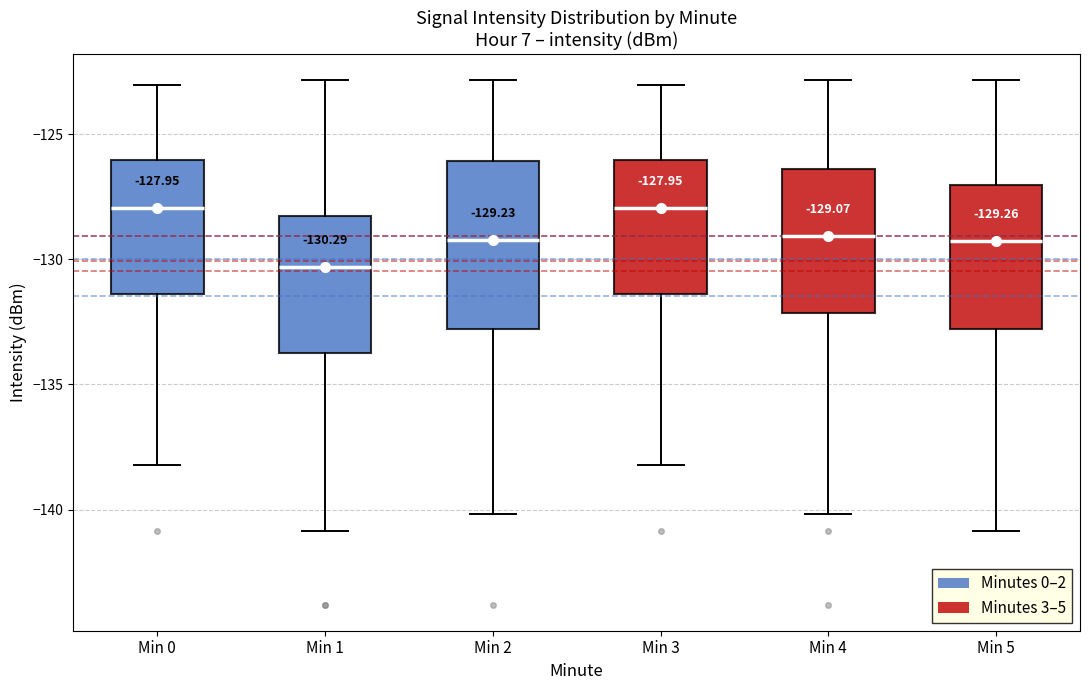

Which box is the tallest, from its lower edge to its upper edge?

Min 2